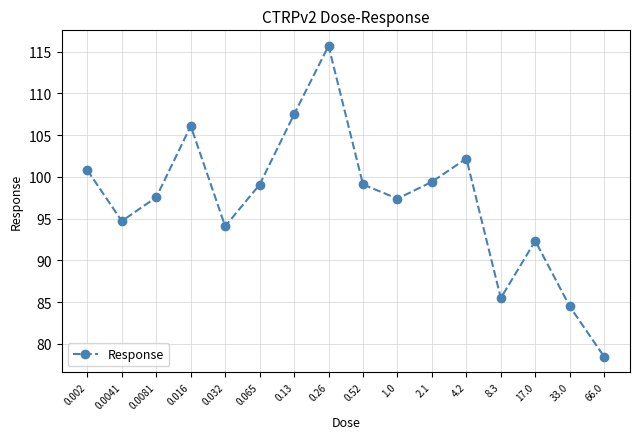

Reading right to left, list all the values displayed in this chart.

78.5	84.5	92.3	85.5	102.2	99.4	97.4	99.1	115.7	107.5	99.1	94.1	106.1	97.6	94.7	100.8